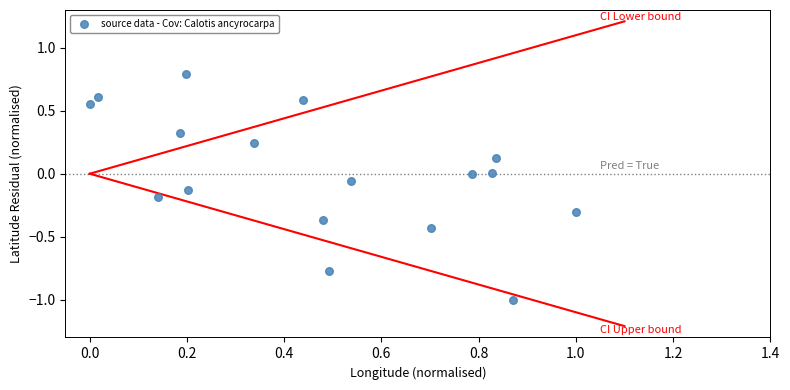

What is the range of X values (max minus min)?

1.0